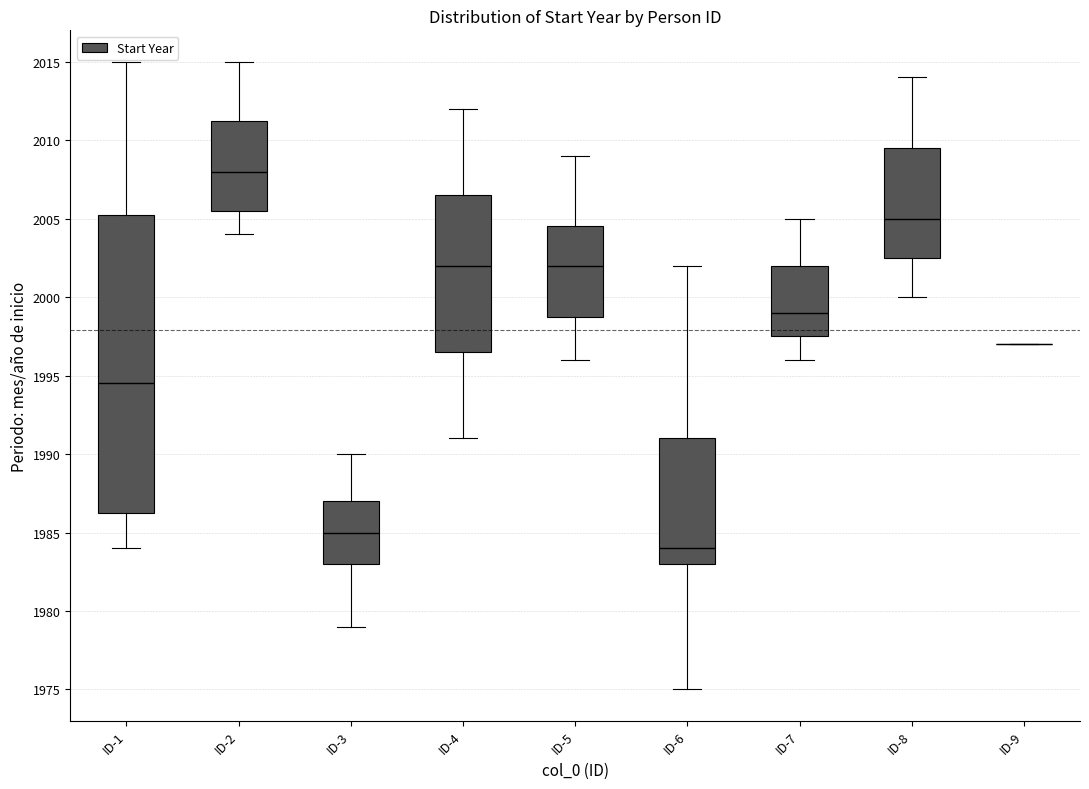

Which box is the tallest, from its lower edge to its upper edge?

ID-1